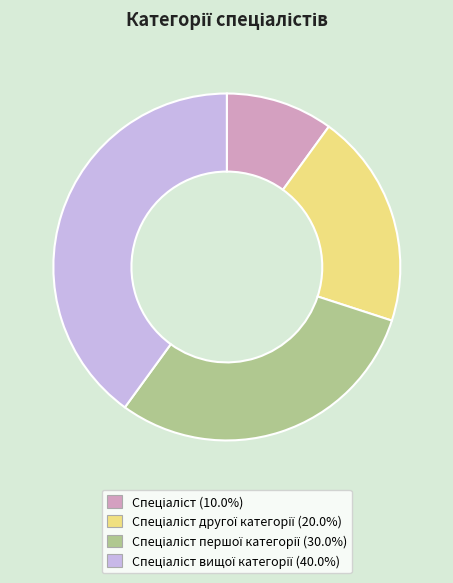

How many slices are in this pie chart?

4